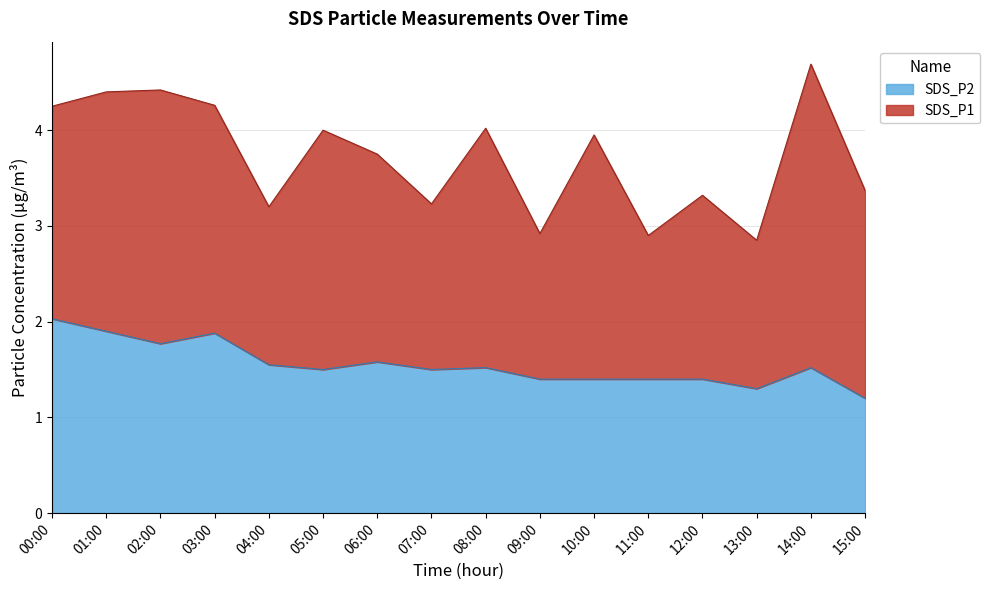

Reading left to right, list all the values displayed in this chart.

2.0	1.9	1.8	1.9	1.6	1.5	1.6	1.5	1.5	1.4	1.4	1.4	1.4	1.3	1.5	1.2